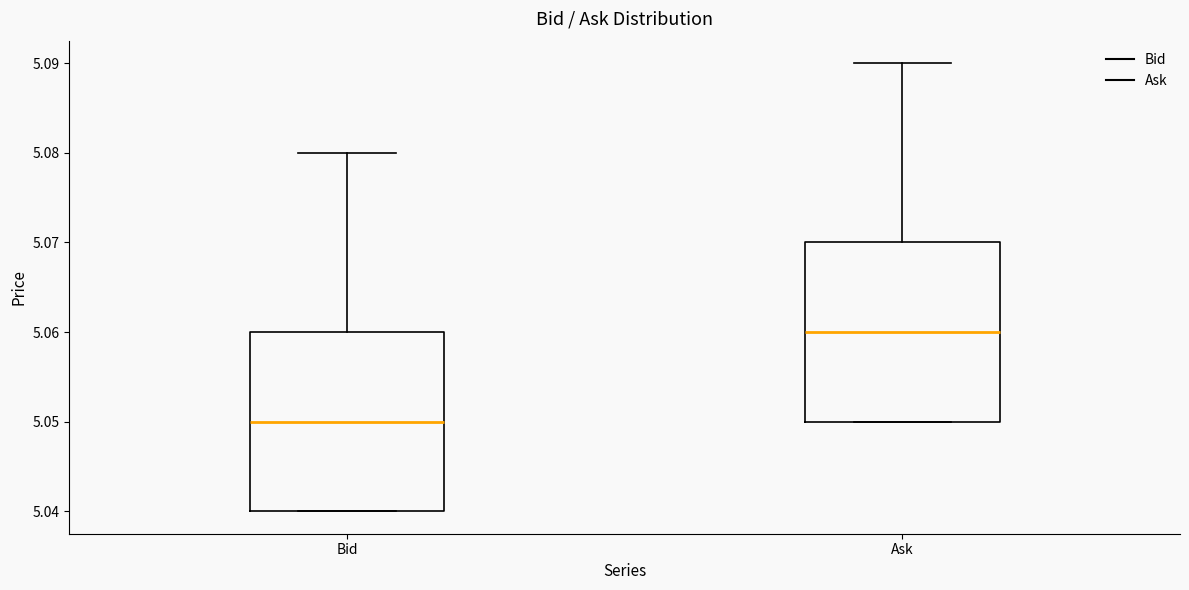

Which box's median line is the highest?

Ask